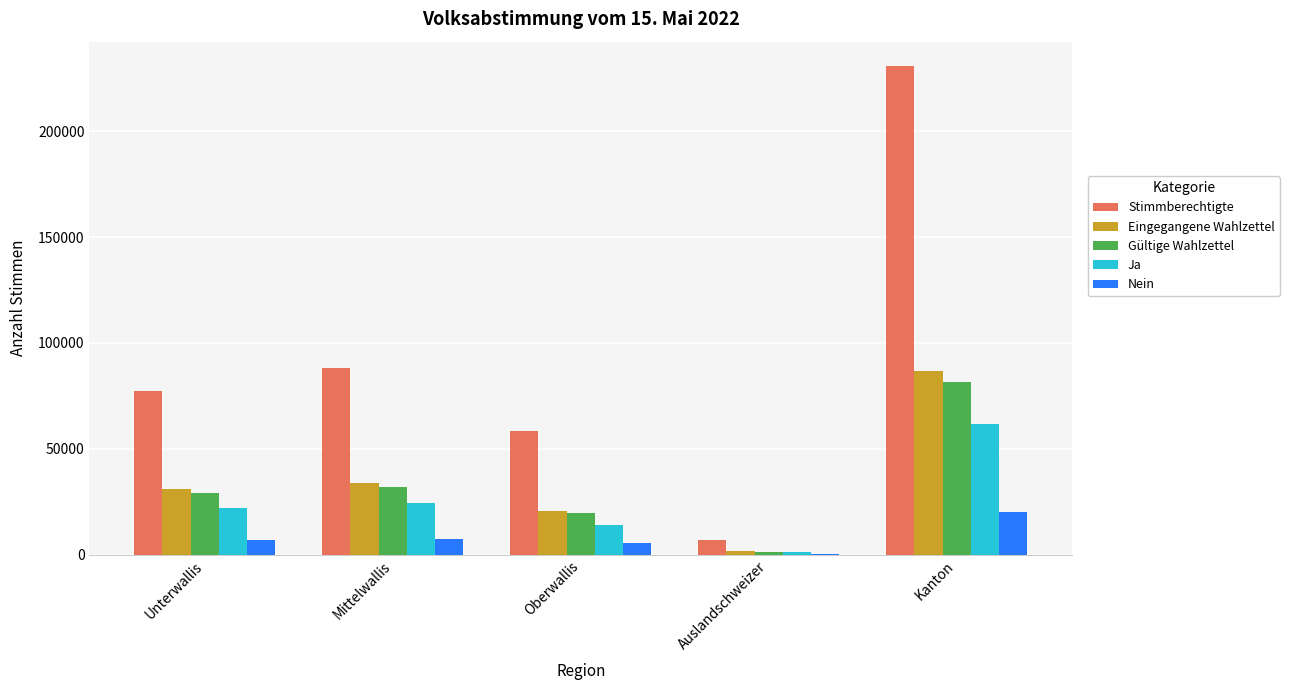

How many data points does each series have?

5